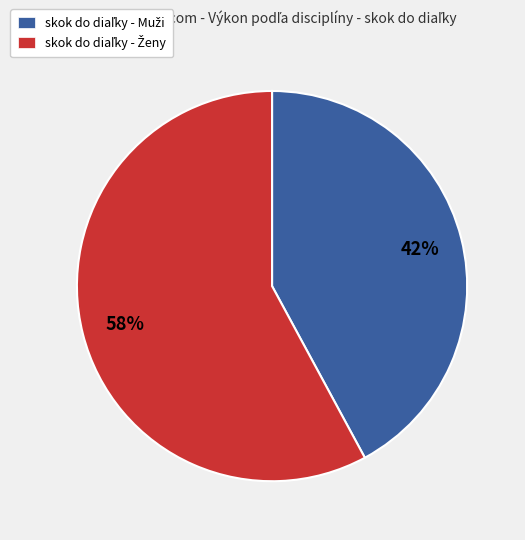

Is there any slice that represents more than half of the pie?

Yes